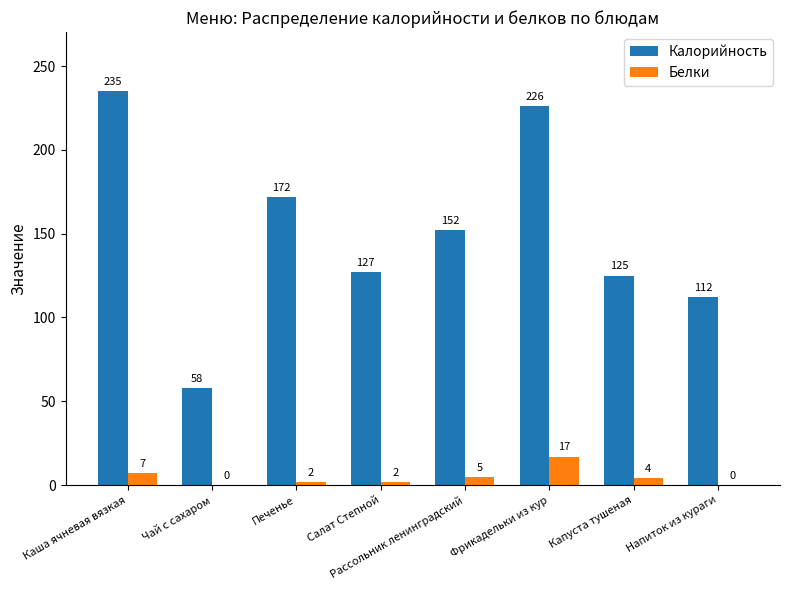

What is the spread (max minus min) of values at Каша ячневая вязкая?

228